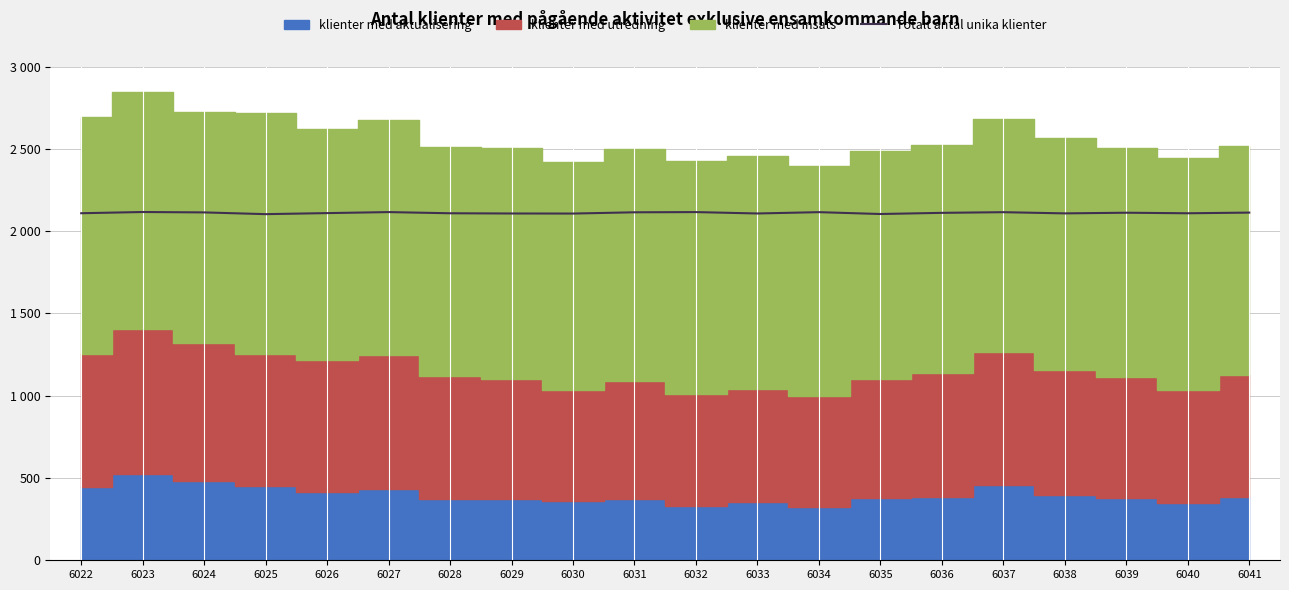

What is the greatest value displayed?

2116.7